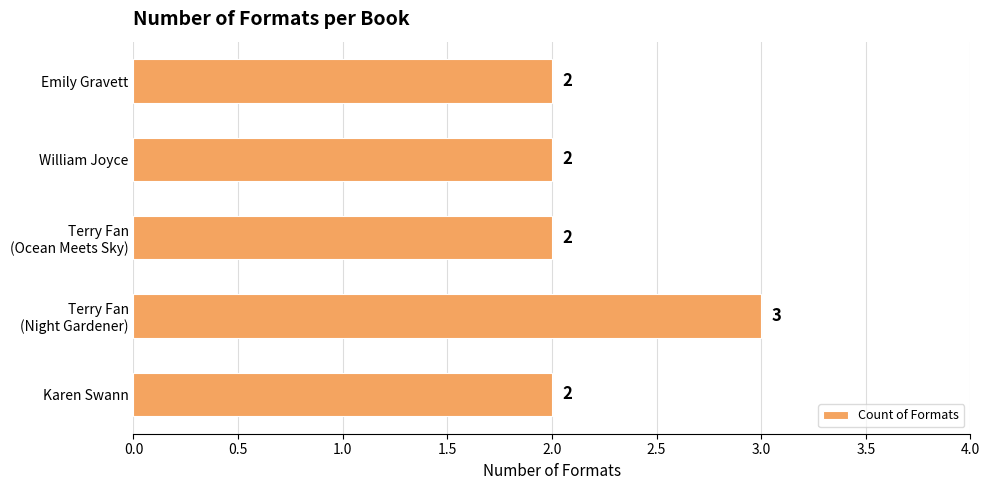

Count the values in the range 2 to 3.

5